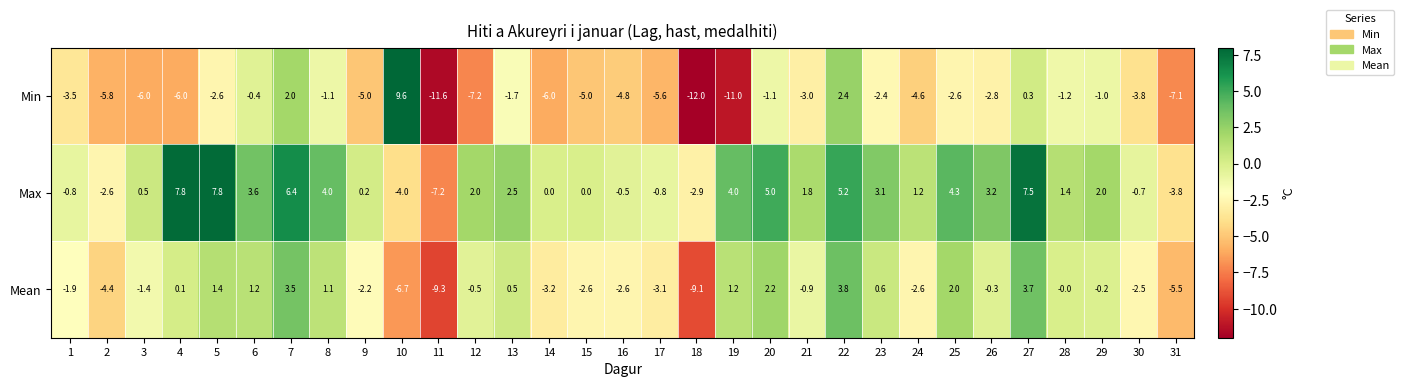

What is the difference between the highest and lowest values at 12?

9.2